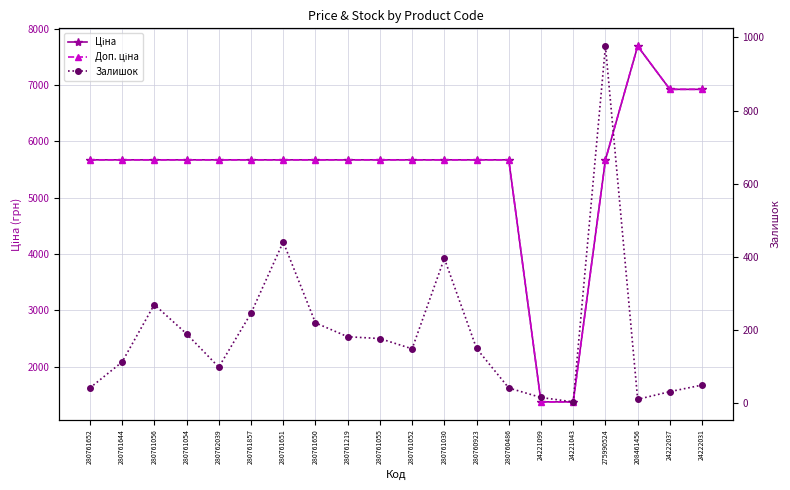

Reading right to left, extract all data points from this chart.

Ціна: 24222031=6925.7	24222037=6925.7	208461456=7693.1	275990524=5673.8	24221043=1375.4	24221099=1375.4	280760486=5673.8	280760923=5673.8	280761030=5673.8	280761052=5673.8	280761055=5673.8	280761219=5673.8	280761650=5673.8	280761651=5673.8	280761857=5673.8	280762039=5673.8	280761054=5673.8	280761056=5673.8	280761644=5673.8	280761652=5673.8
Доп. ціна: 24222031=6925.7	24222037=6925.7	208461456=7693.1	275990524=5673.8	24221043=1375.0	24221099=1375.0	280760486=5673.8	280760923=5673.8	280761030=5673.8	280761052=5673.8	280761055=5673.8	280761219=5673.8	280761650=5673.8	280761651=5673.8	280761857=5673.8	280762039=5673.8	280761054=5673.8	280761056=5673.8	280761644=5673.8	280761652=5673.8
Залишок: 24222031=50.0	24222037=32.0	208461456=11.0	275990524=976.0	24221043=4.0	24221099=16.0	280760486=42.0	280760923=150.0	280761030=396.0	280761052=149.0	280761055=177.0	280761219=182.0	280761650=220.0	280761651=441.0	280761857=246.0	280762039=99.0	280761054=190.0	280761056=270.0	280761644=113.0	280761652=42.0